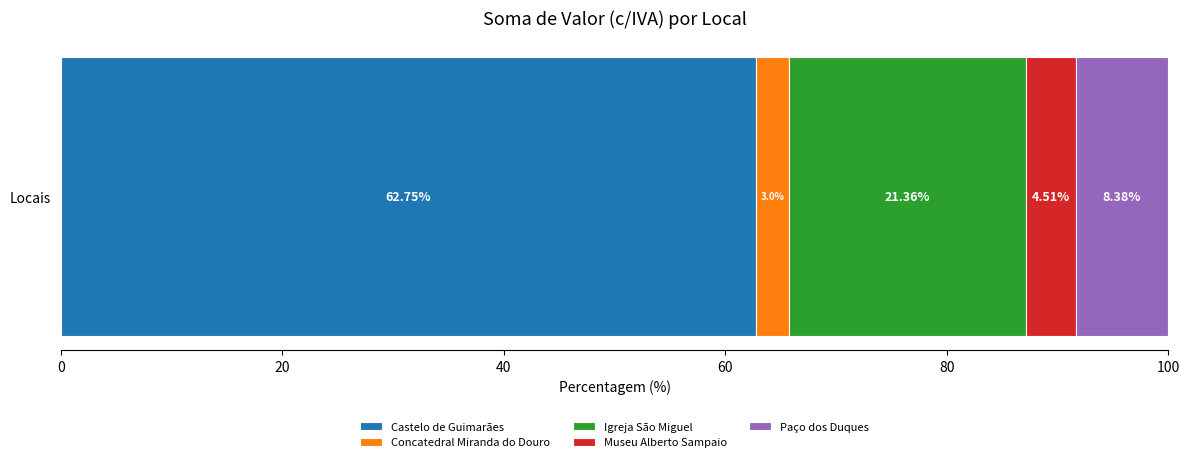

Rank the categories by Castelo de Guimarães value from highest to lowest.

Locais